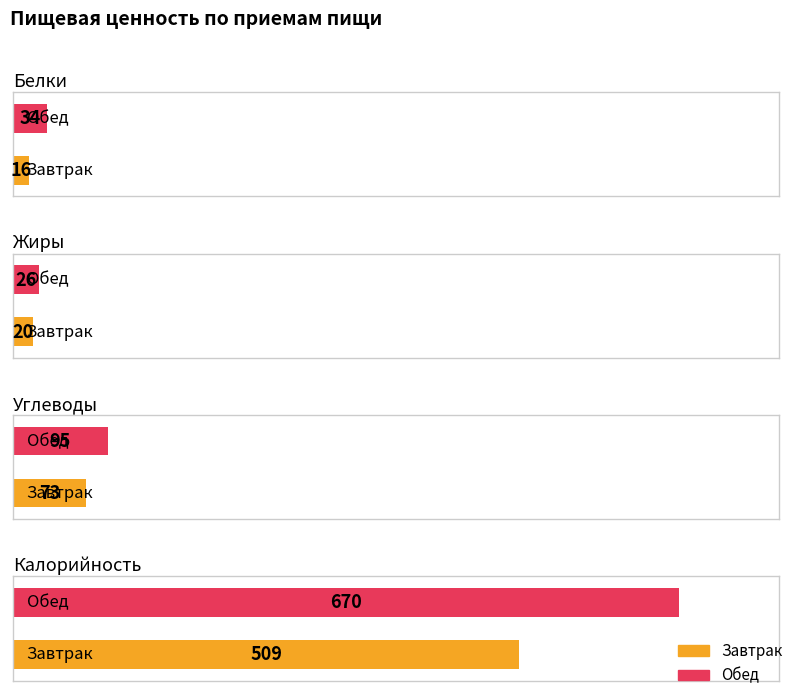

The Жиры series shows 35 at Обед. True or false?

False